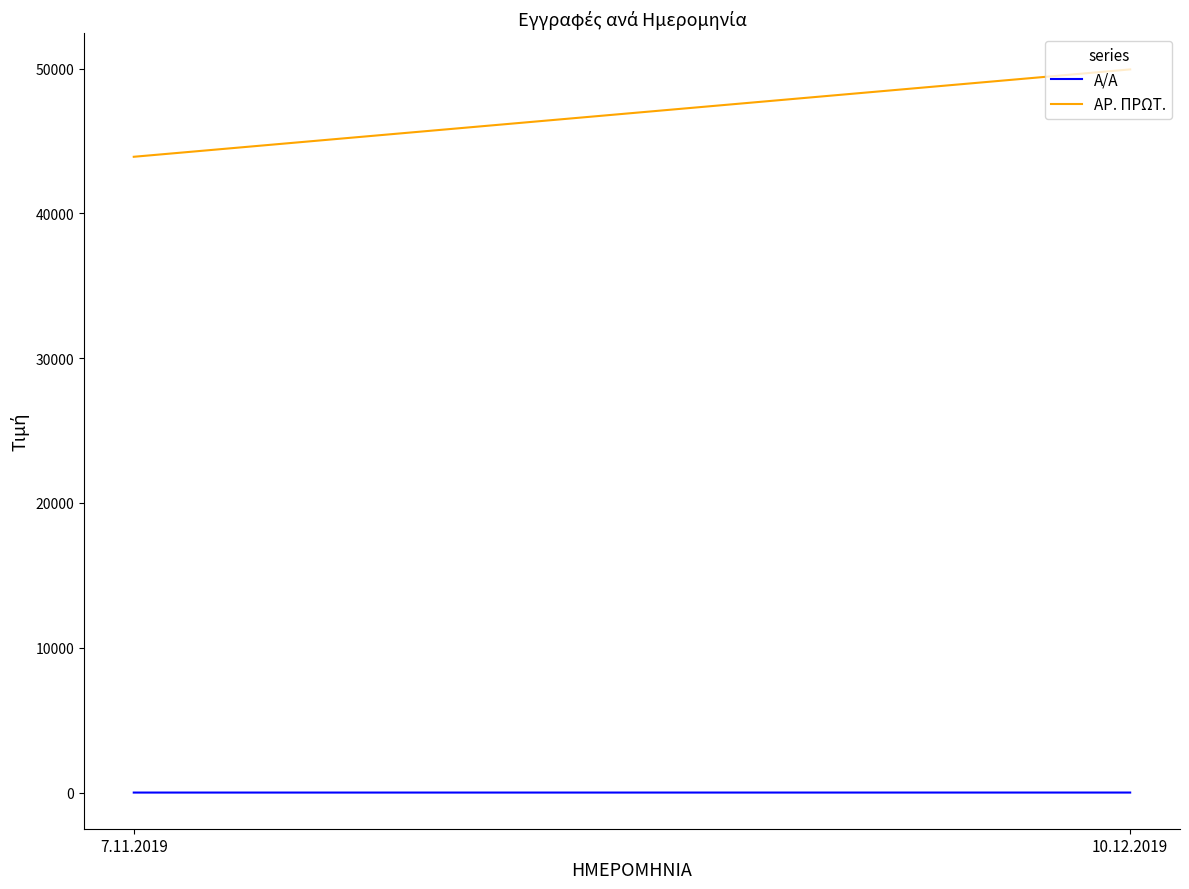

How many data points in ΑΡ. ΠΡΩΤ. are less than 49938?

1